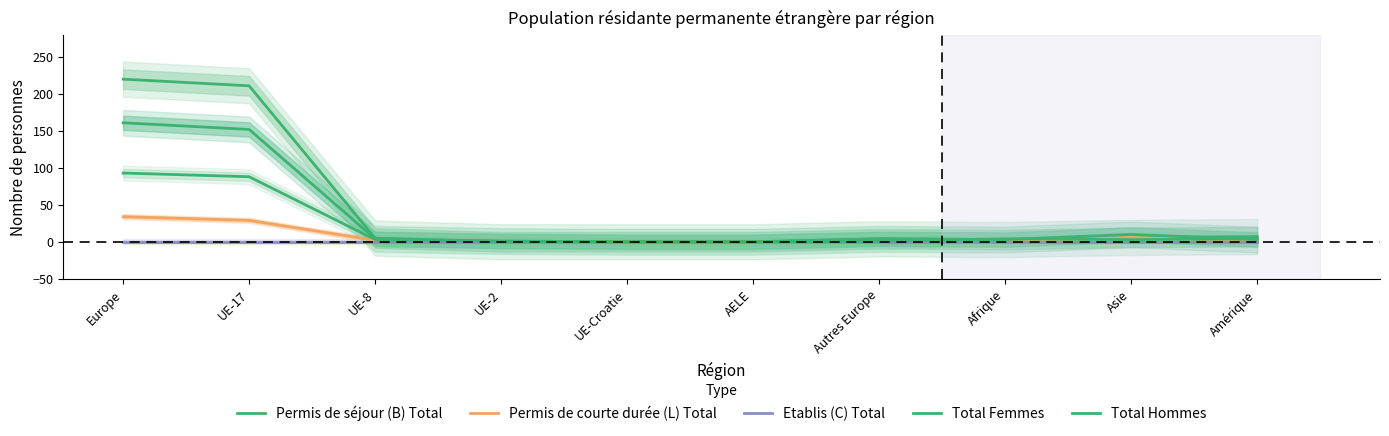

What is the difference between the highest and lowest values at Asie?

10